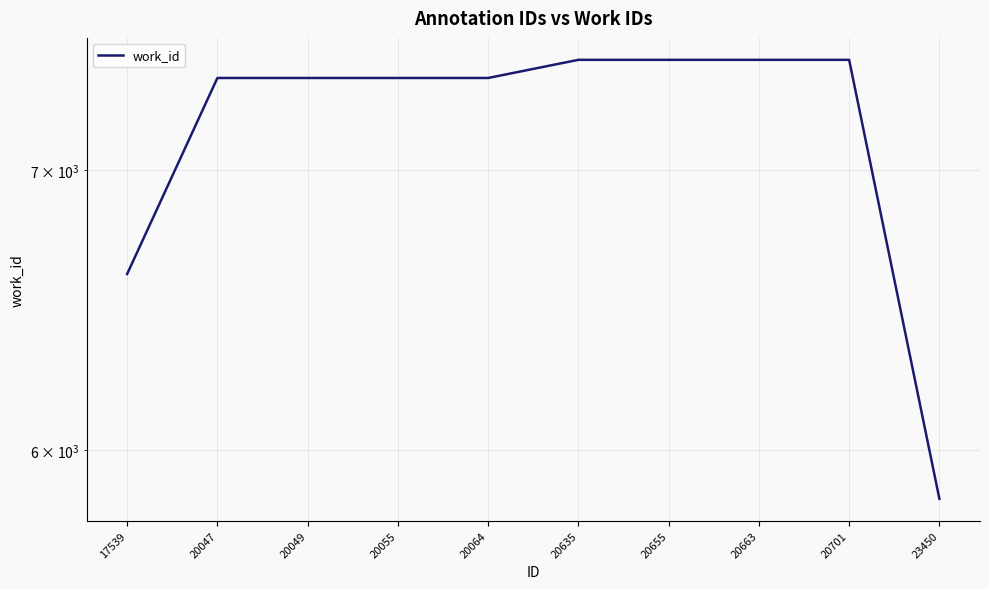

What is the change in value from 17539 to 20701?

+828